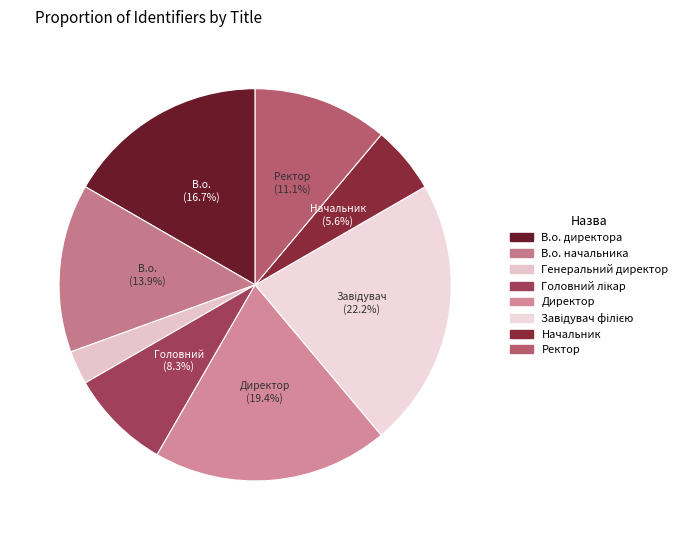

Rank the categories by value from highest to lowest.

Завідувач філією, Директор, В.о. директора, В.о. начальника, Ректор, Головний лікар, Начальник, Генеральний директор